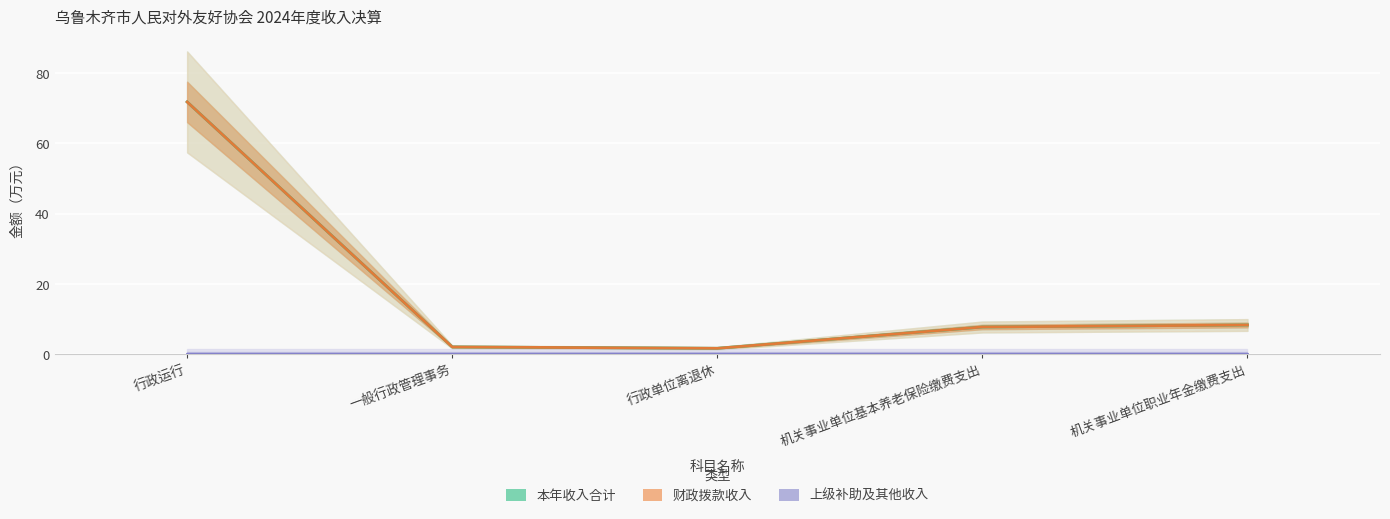

Which series changed the most between 行政运行 and 一般行政管理事务?

本年收入合计